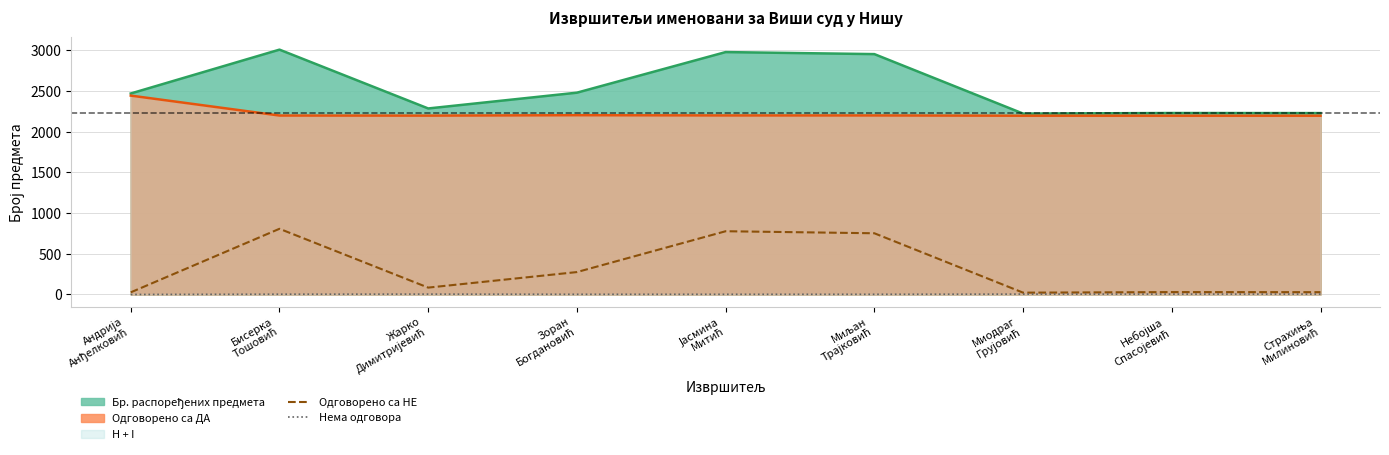

What is the difference between the second highest and second lowest values in the Одговорено са НЕ series?

751